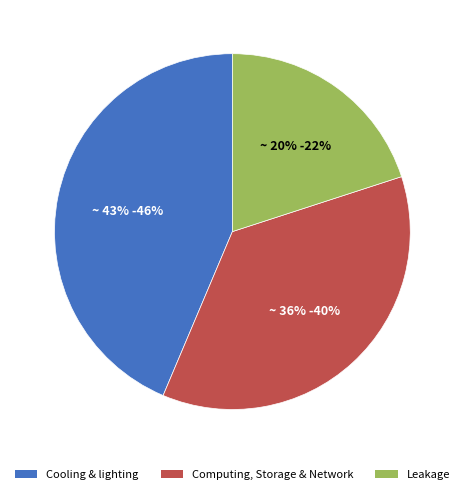

True or false: AAA accounts for 15% of the total.

False